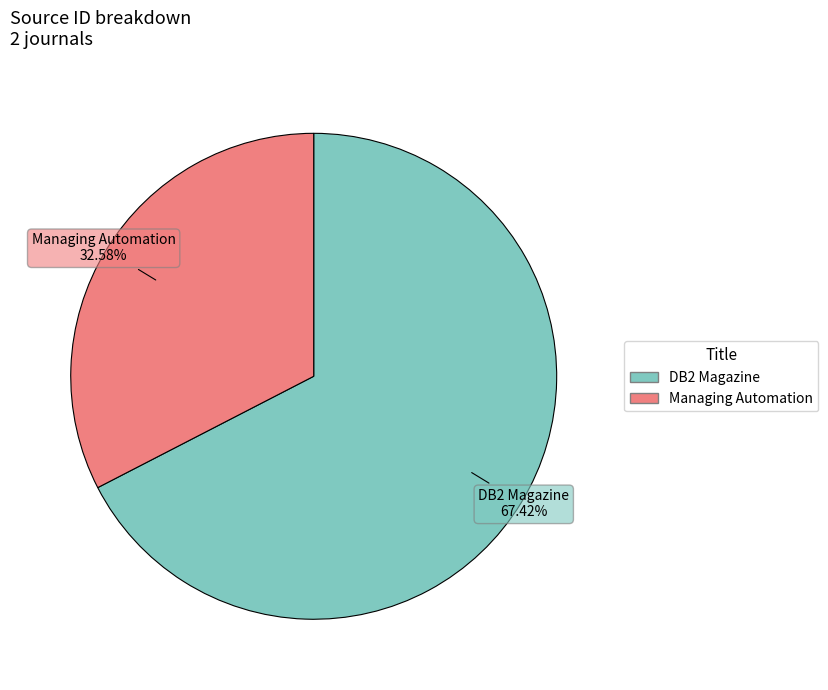

What percentage is the Managing Automation slice, to the nearest percent?

33%